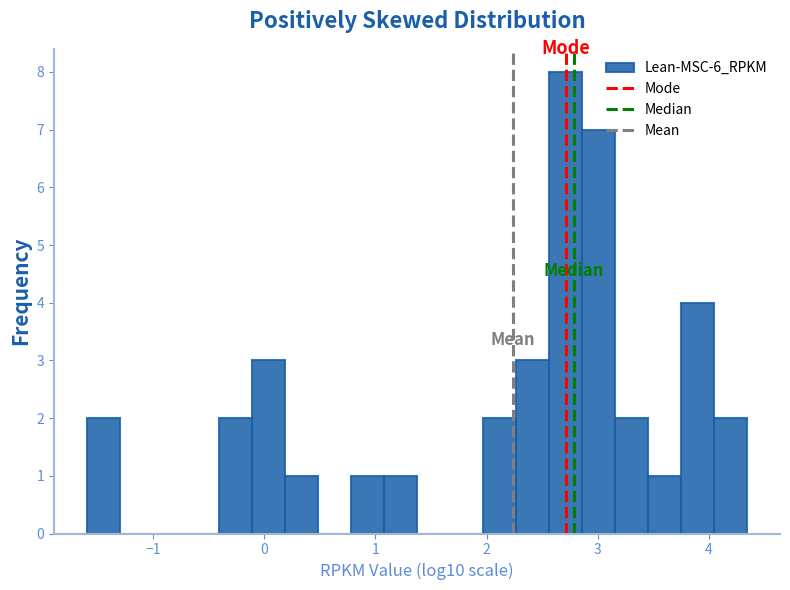

Around what value on the x-axis is the tallest bar? Give the approximate position of its centre, as read against the axis.

2.7